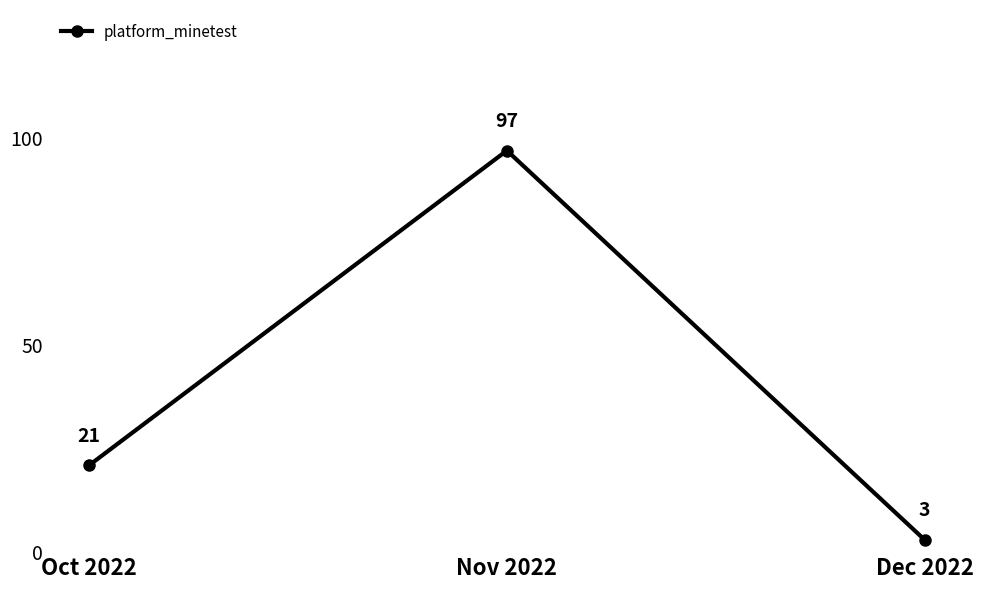

What is the sum of all values?

121